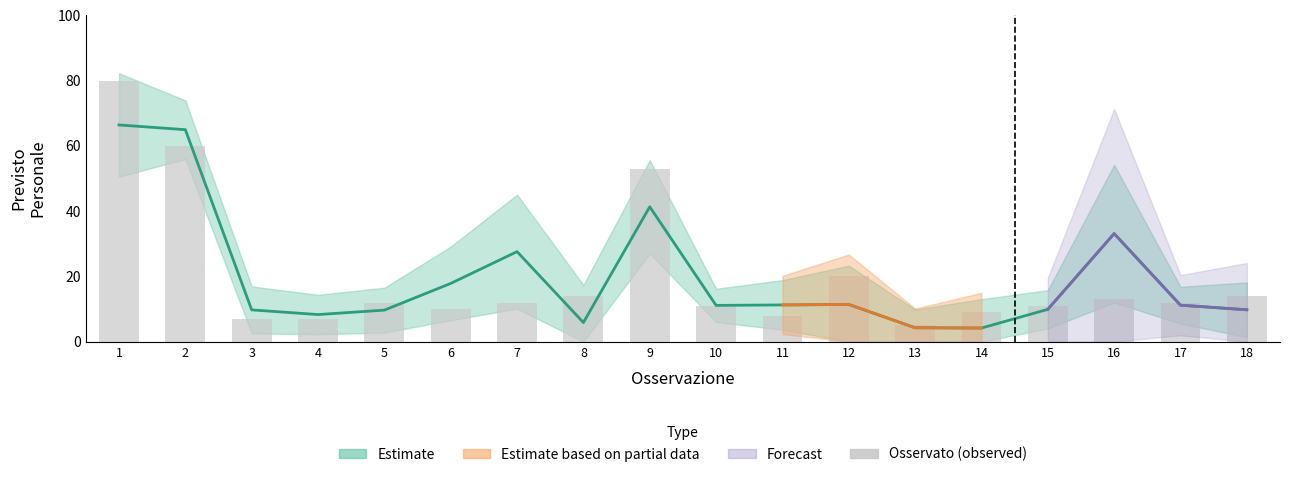

What is the ratio of the value at 17 to the value at 18?

0.9